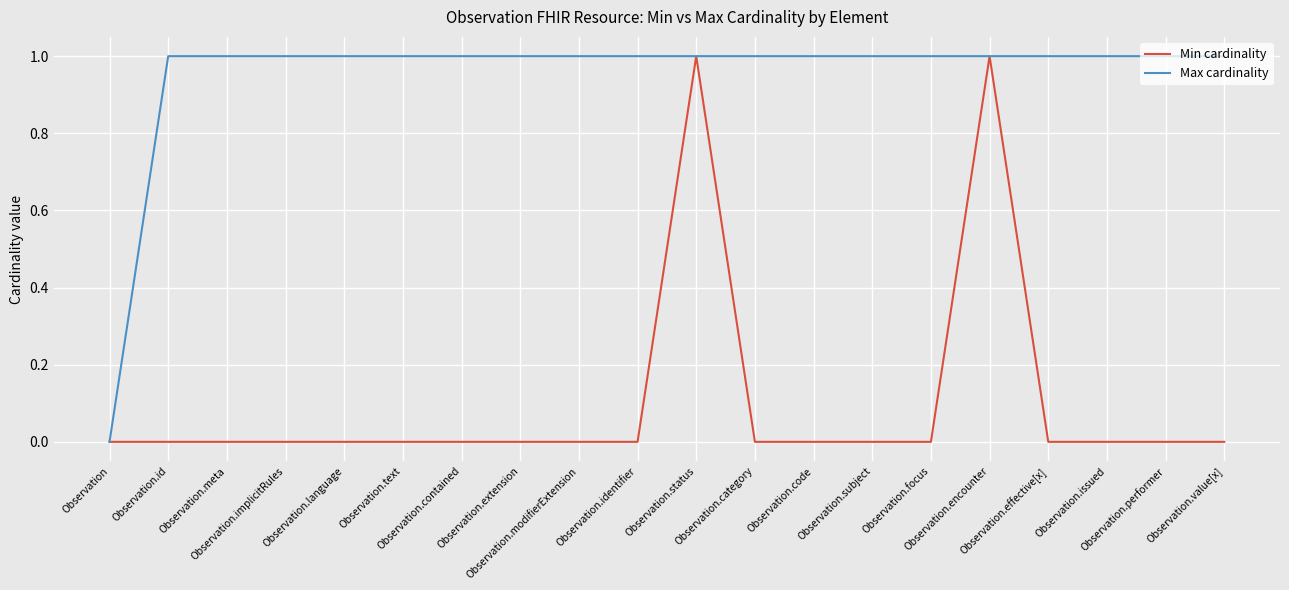

Does the chart display data point markers on the line(s)?

No